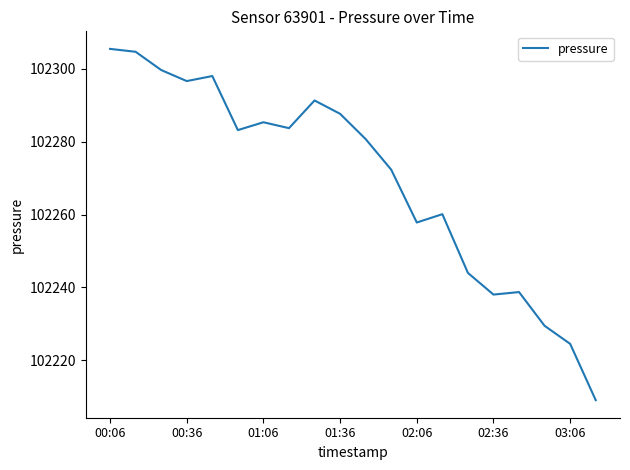

What is the minimum value shown in the chart?

102209.1